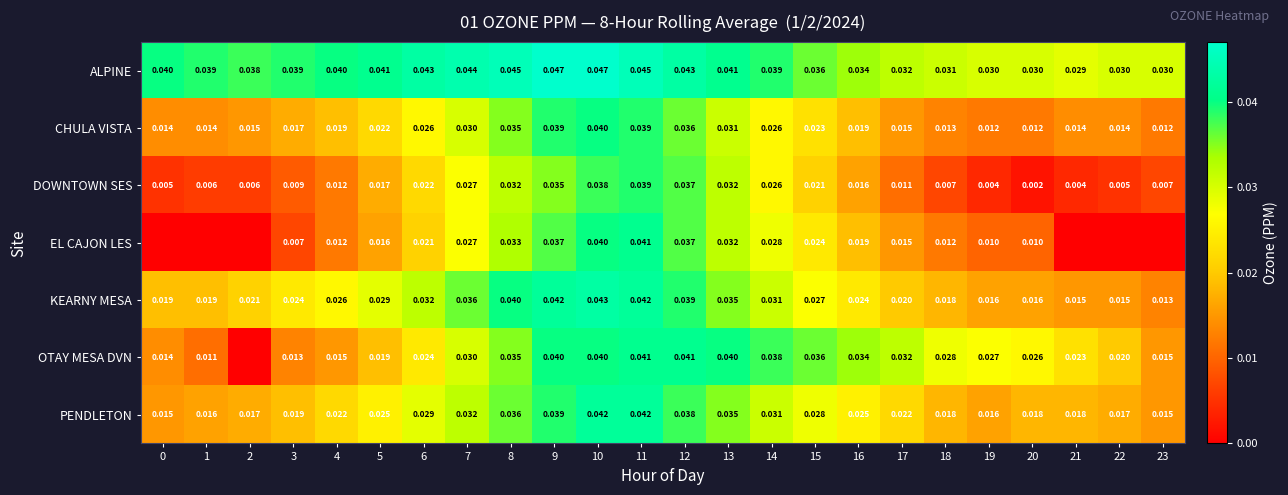

At 20, list the series in order from largest to smallest.

ALPINE, OTAY MESA DVN, PENDLETON, KEARNY MESA, CHULA VISTA, EL CAJON LES, DOWNTOWN SES